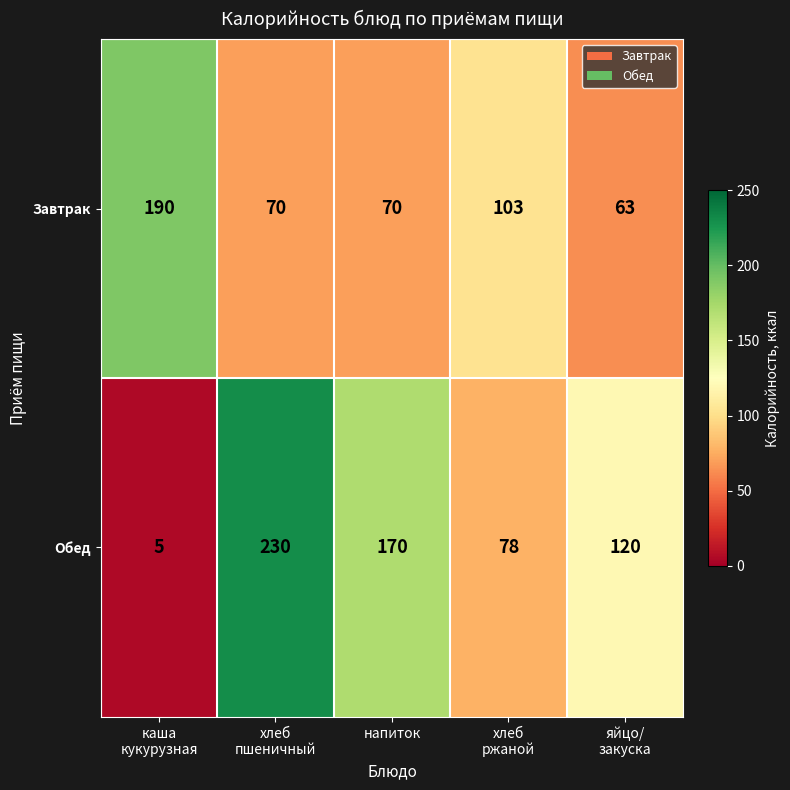

What is the sum of all Завтрак values?

496